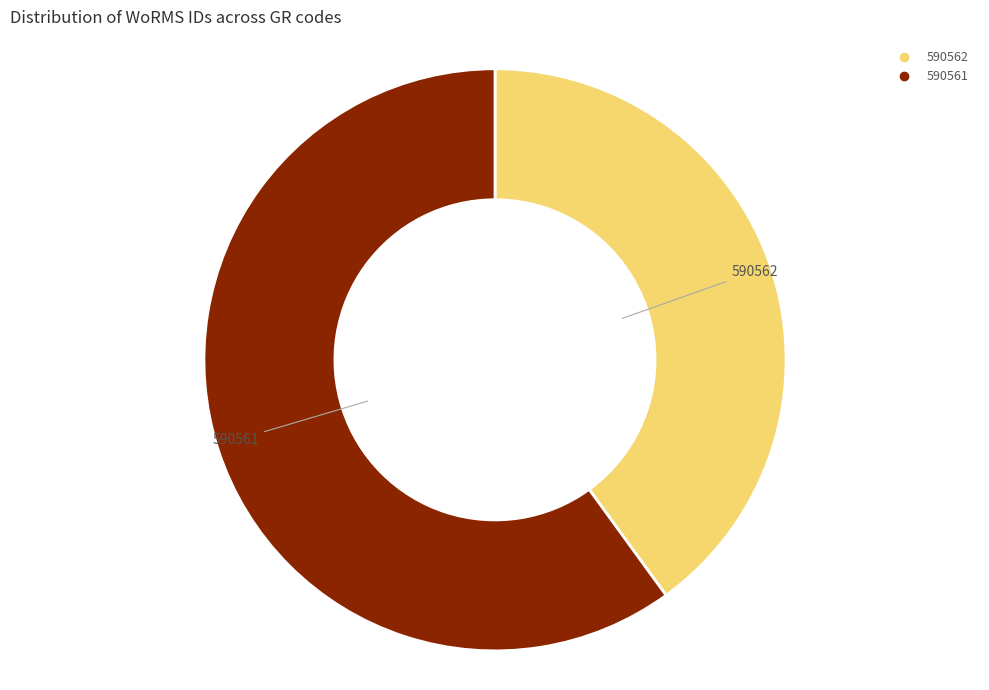

Does any single category account for the majority?

Yes